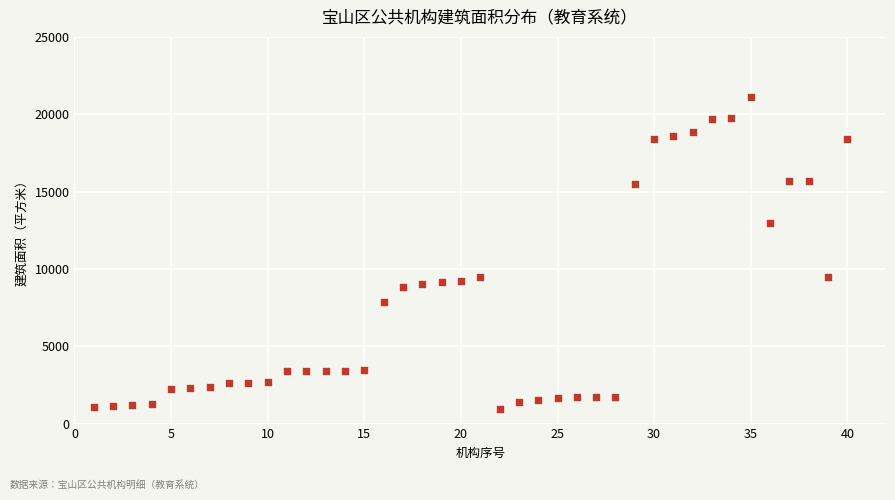

What is the range of Y values (max minus min)?

20165.2